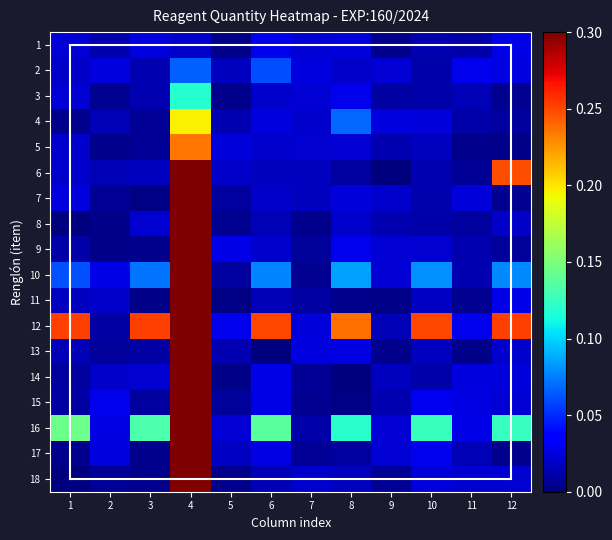

What is the total value across all series at 7?

0.3